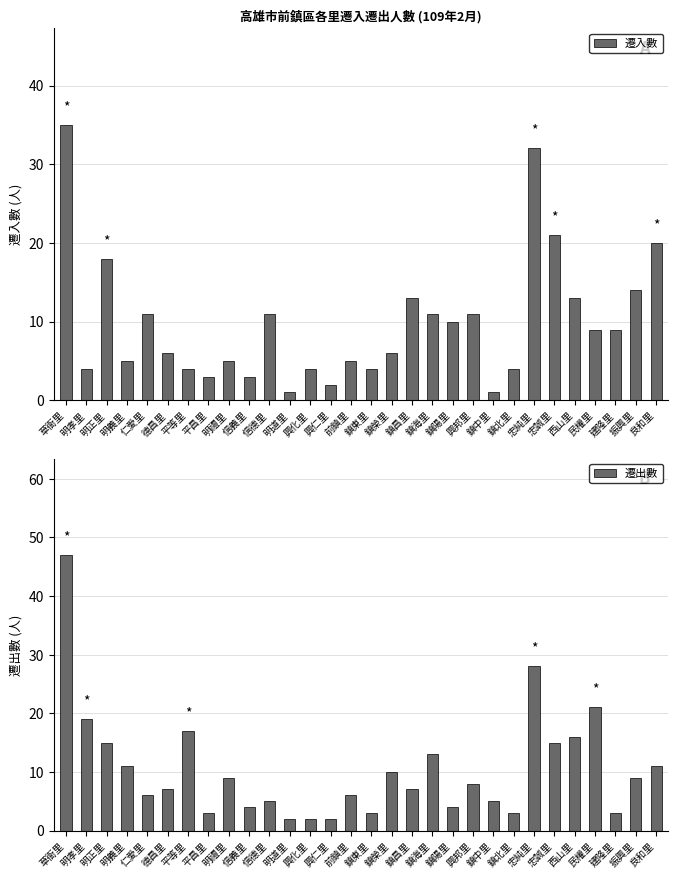

At which category is the sum across all series the highest?

草衙里